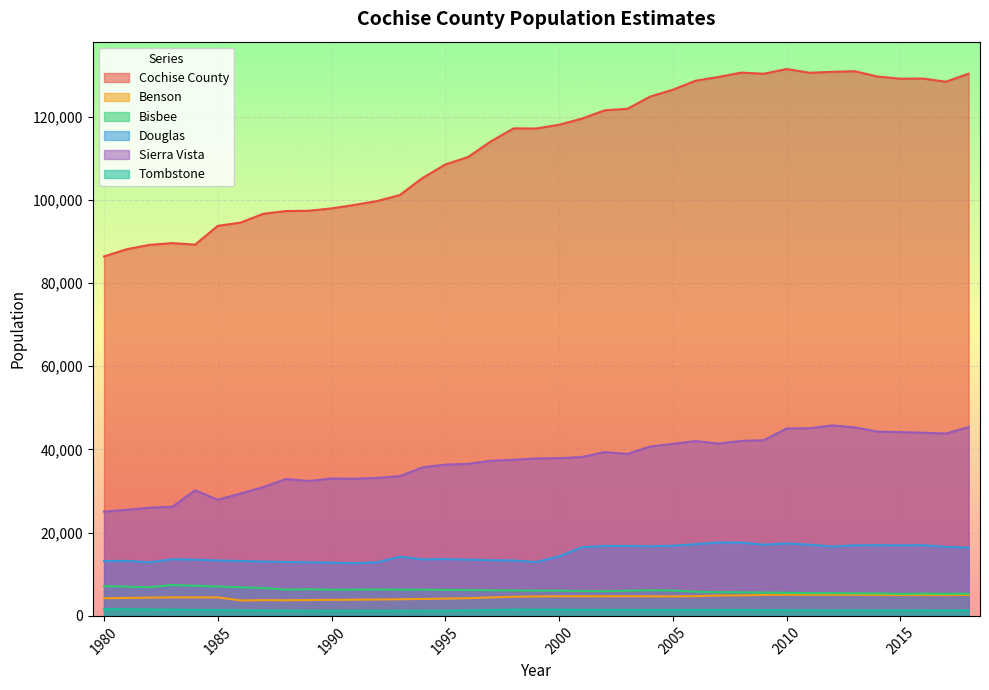

Reading left to right, transcribe all the data shown in this chart.

Cochise County: 86389.9	88135.4	89174.9	89599.6	89231.3	93743.1	94523.4	96640.3	97301.9	97368.2	97939.7	98767.4	99699.7	101150.2	105251.2	108494.1	110279.4	114039.0	117166.4	117138.3	118046.9	119515.2	121502.0	121871.2	124804.9	126459.0	128622.6	129522.4	130566.6	130296.1	131436.0	130537.0	130752.0	130906.0	129628.0	129112.0	129140.0	128383.0	130319.0
Benson: 4246.1	4308.6	4387.2	4458.6	4456.5	4447.4	3722.0	3782.9	3757.5	3813.3	3857.2	3890.5	3939.1	3989.5	4072.0	4160.1	4247.4	4440.0	4608.0	4680.1	4711.0	4714.8	4708.7	4722.1	4706.5	4680.8	4746.1	4901.0	4925.4	5042.0	5097.9	5077.0	5071.0	5085.0	5027.0	4999.0	5013.0	4994.0	5030.0
Bisbee: 7155.8	7030.6	6892.1	7423.2	7261.2	7060.9	6889.9	6720.2	6320.9	6404.0	6283.3	6316.2	6343.2	6303.8	6298.1	6249.1	6208.6	6161.5	6120.0	6069.6	6071.6	5979.1	5931.8	6050.6	6169.9	6094.4	5808.5	5682.3	5670.3	5619.2	5559.9	5474.0	5466.0	5424.0	5394.0	5297.0	5345.0	5320.0	5339.0
Douglas: 13186.6	13212.6	12882.1	13610.4	13505.6	13326.9	13191.5	13056.5	12959.3	12887.4	12791.1	12676.8	12862.0	14229.7	13587.3	13640.1	13520.9	13384.6	13325.0	12944.1	14307.8	16499.6	16806.0	16807.6	16733.1	16853.5	17235.0	17637.9	17619.9	17118.6	17409.9	17118.0	16673.0	16953.0	16989.0	16956.0	16990.0	16588.0	16400.0
Sierra Vista: 25064.6	25499.2	25994.2	26229.8	30192.2	27908.2	29405.6	30966.0	32906.5	32423.2	33028.9	32969.0	33168.0	33576.1	35712.8	36358.6	36539.7	37271.2	37517.2	37846.3	37900.5	38185.8	39381.8	38924.6	40687.2	41349.1	42002.7	41417.8	42049.4	42232.8	45046.9	45098.0	45794.0	45303.0	44286.0	44183.0	44023.0	43824.0	45359.0
Tombstone: 1642.1	1598.5	1558.6	1520.0	1462.3	1402.5	1346.0	1302.2	1284.3	1242.0	1221.8	1218.9	1211.1	1232.8	1243.3	1244.0	1342.5	1415.2	1513.5	1500.9	1501.2	1471.3	1456.4	1455.1	1435.2	1431.8	1438.6	1429.0	1419.5	1396.7	1381.0	1358.0	1350.0	1355.0	1344.0	1333.0	1332.0	1325.0	1331.0